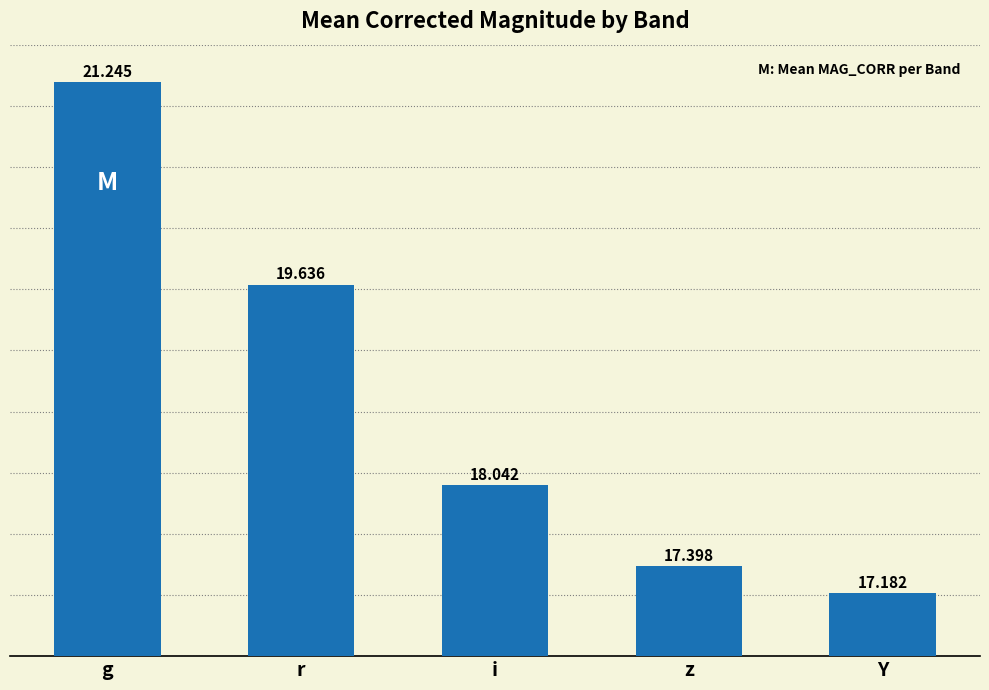

The value at i is 18.0. True or false?

True